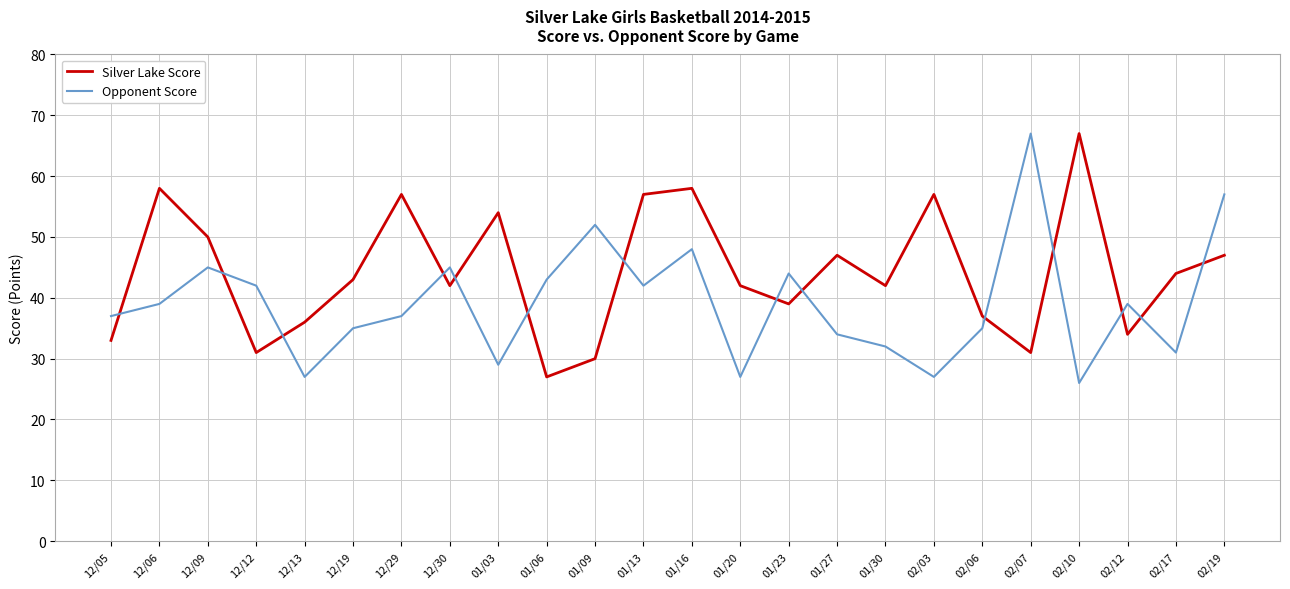

What is the sum of the Opponent Score values at 01/30 and 01/20?

59